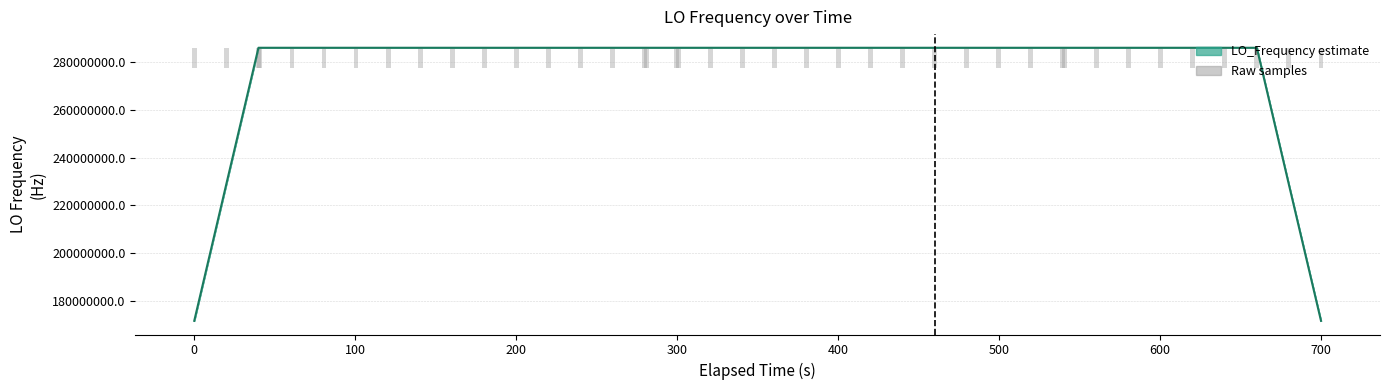

How many bars are there in total?

80